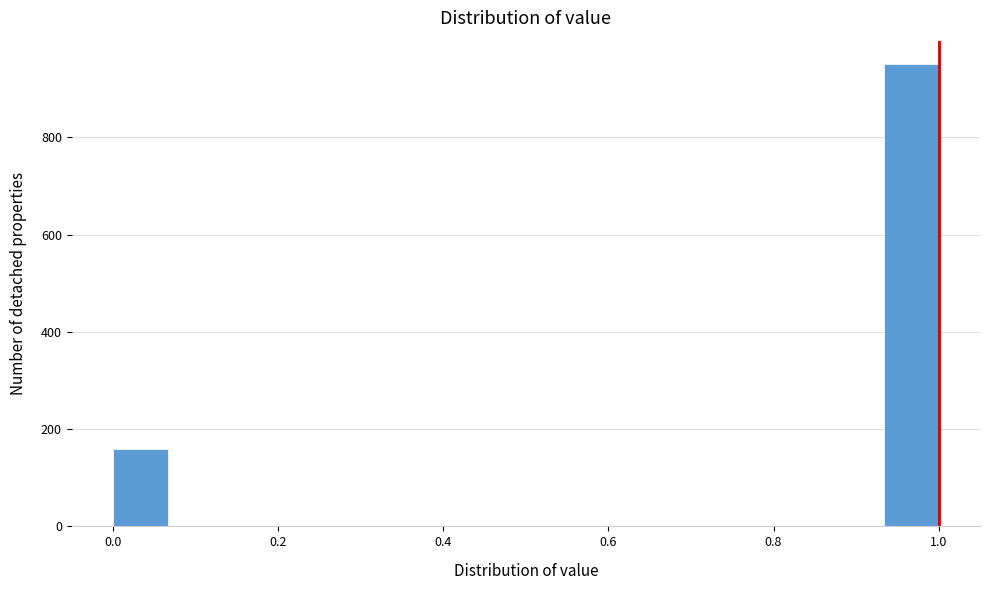

Read against the x-axis, roughly where is the centre of the tallest bar?

0.96